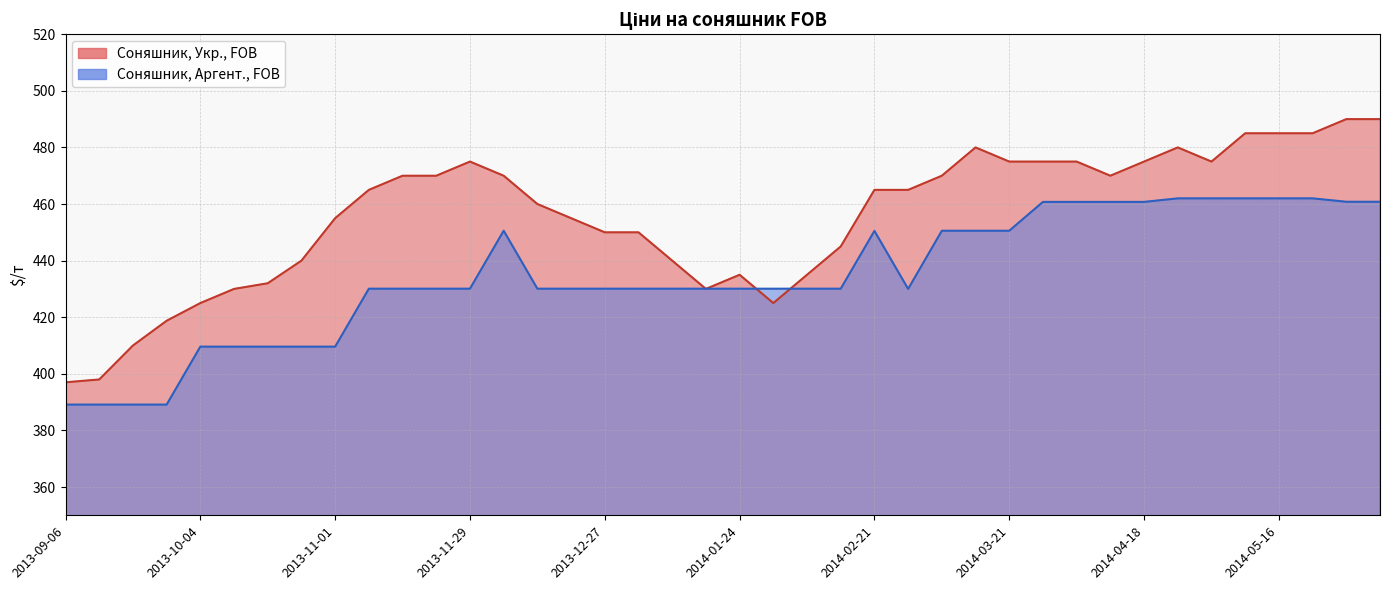

Reading left to right, transcribe all the data shown in this chart.

Соняшник, Укр., FOB _line: 397.0	398.0	410.0	418.8	425.0	430.0	432.0	440.0	455.0	465.0	470.0	470.0	475.0	470.0	460.0	455.0	450.0	450.0	440.0	430.0	435.0	425.0	435.0	445.0	465.0	465.0	470.0	480.0	475.0	475.0	475.0	470.0	475.0	480.0	475.0	485.0	485.0	485.0	490.0	490.0
Соняшник, Аргент., FOB _line: 389.1	389.1	389.1	389.1	409.6	409.6	409.6	409.6	409.6	430.1	430.1	430.1	430.1	450.6	430.1	430.1	430.1	430.1	430.1	430.1	430.1	430.1	430.1	430.1	450.5	430.0	450.6	450.6	450.6	460.8	460.8	460.8	460.8	462.0	462.0	462.0	462.0	462.0	460.8	460.8